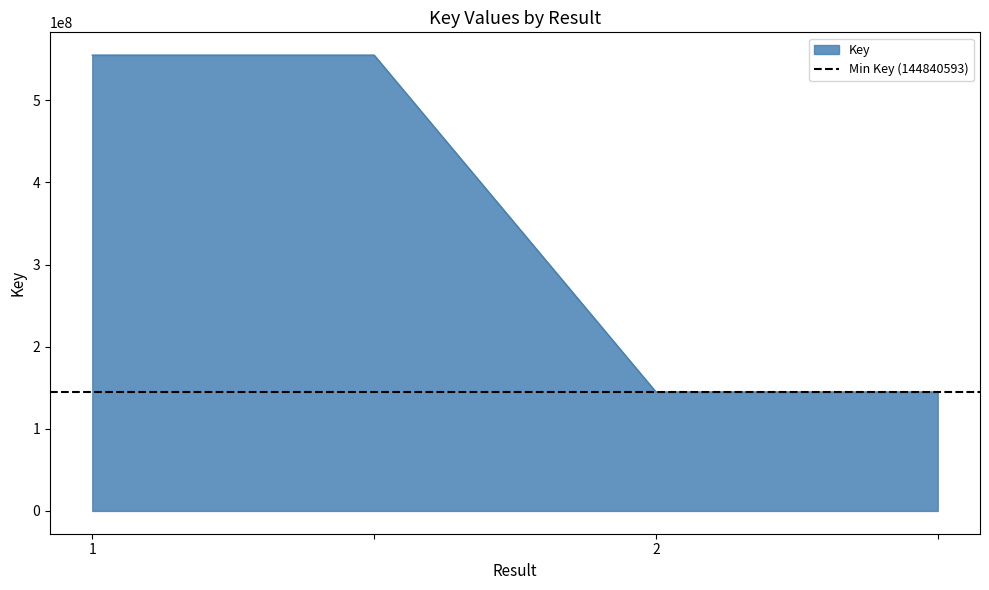

What is the difference between the values at  and 2?

410131960